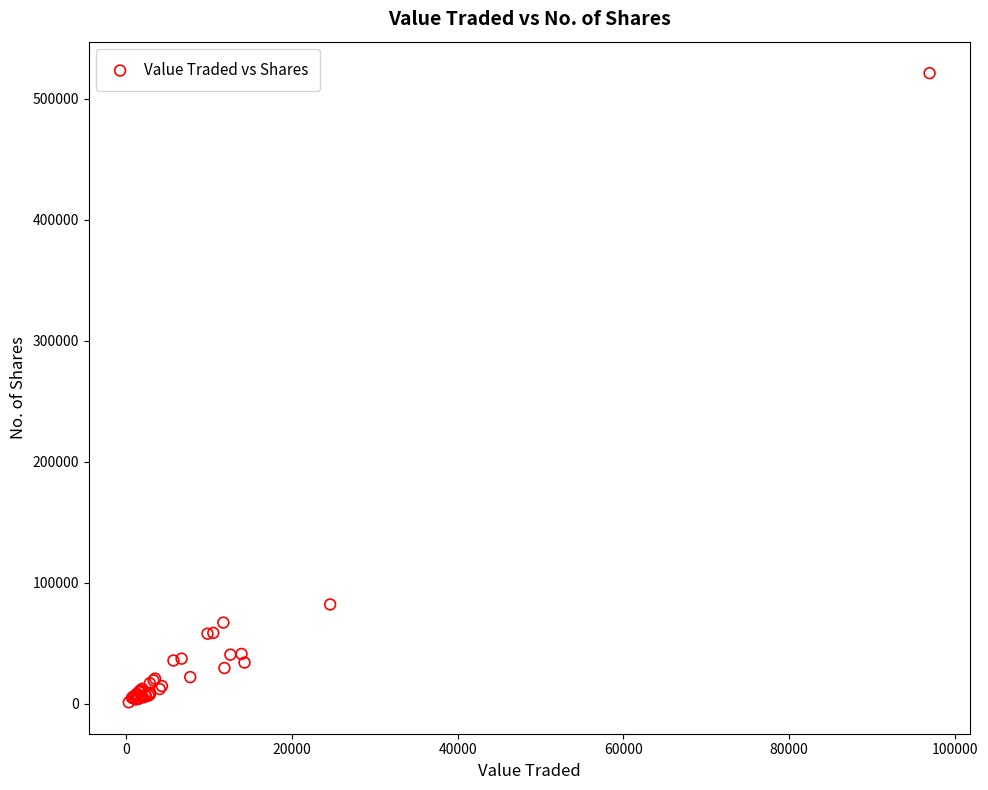

What Y value in the scatter plot is closest to 261153?

81893